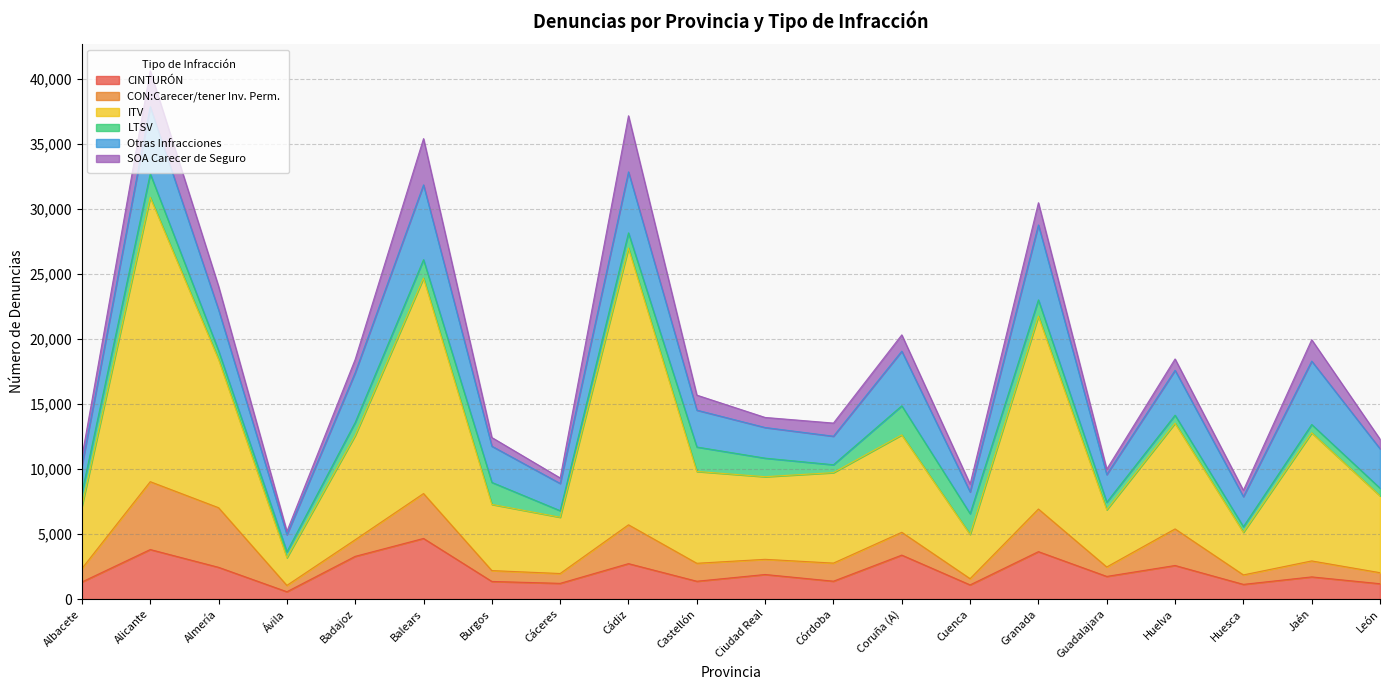

Which category has the lowest value in the LTSV series?

Huesca